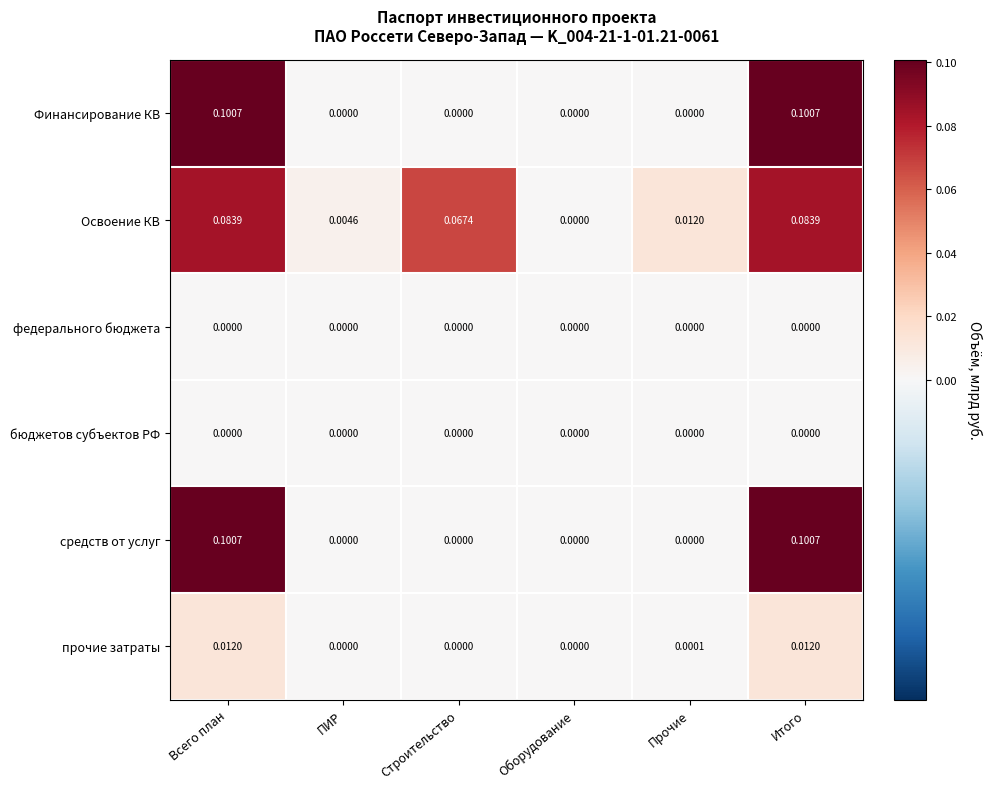

Where is Освоение КВ nearest to the value 0?

Оборудование